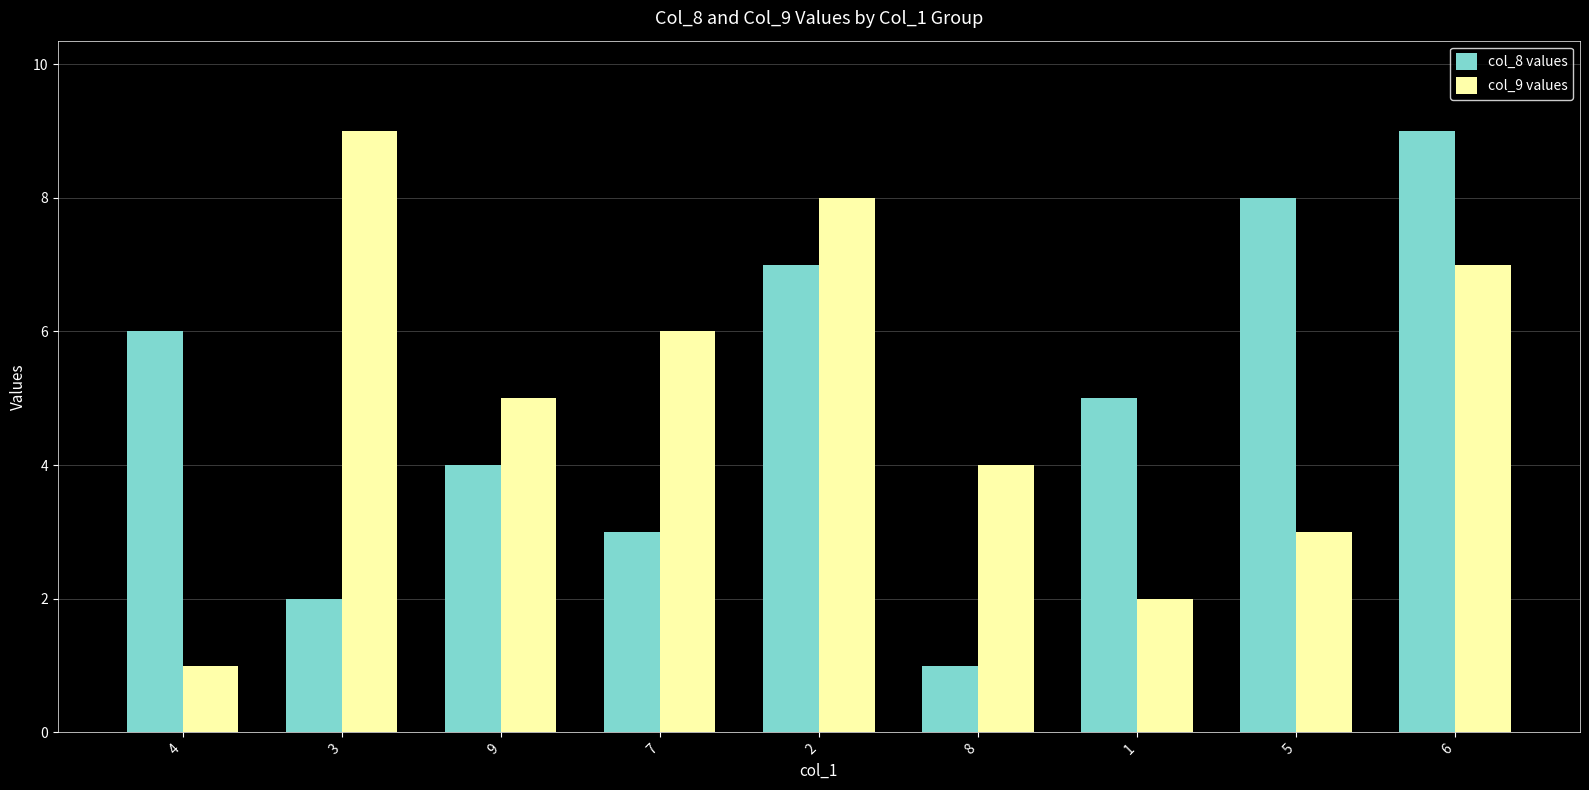

Where is col_8 values nearest to the value 5?

1